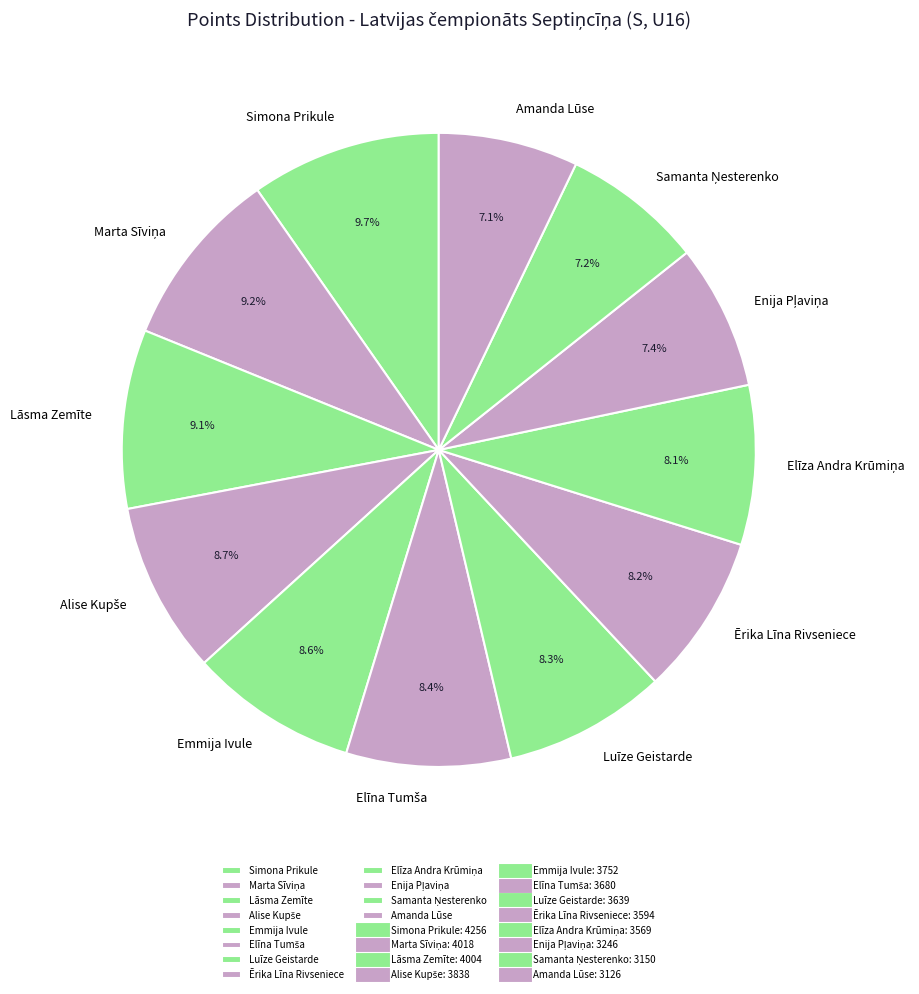

Which category has the biggest portion of the pie?

Simona Prikule